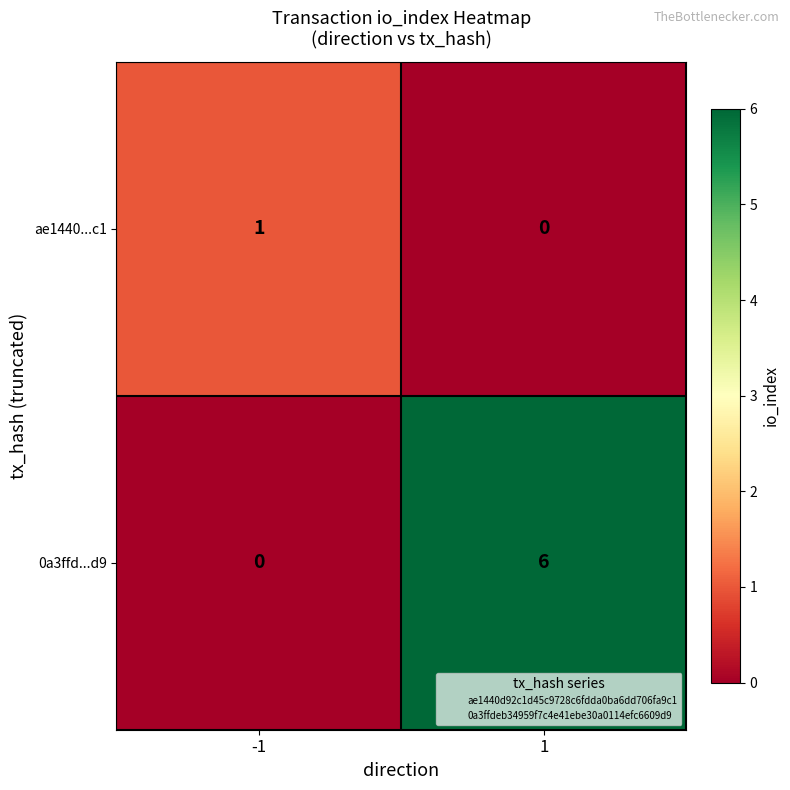

List the series in order of their overall mean, highest first.

0a3ffd...d9, ae1440...c1